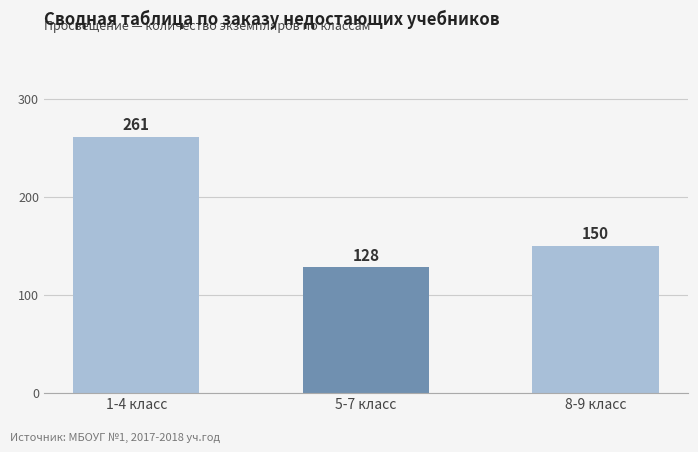

What position from the right is 1-4 класс?

3